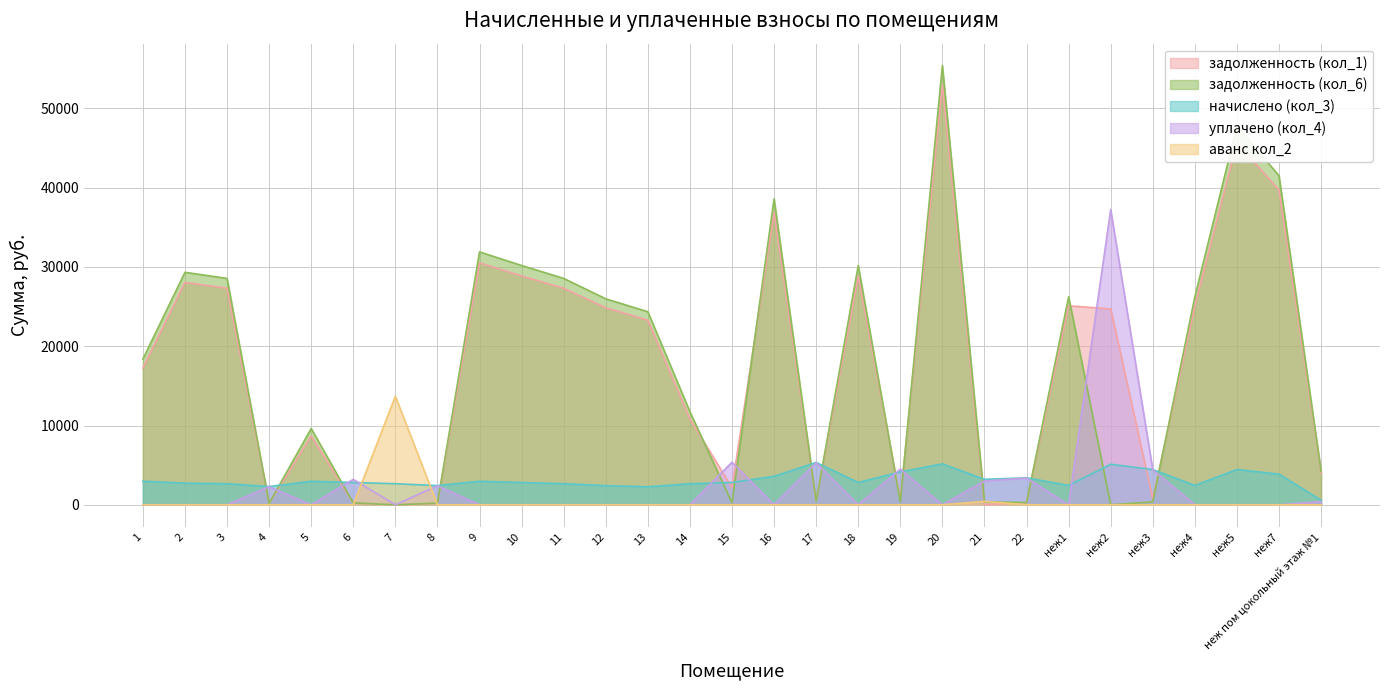

What is the value of the начислено (кол_3) point at the 3rd from the left?

2661.4